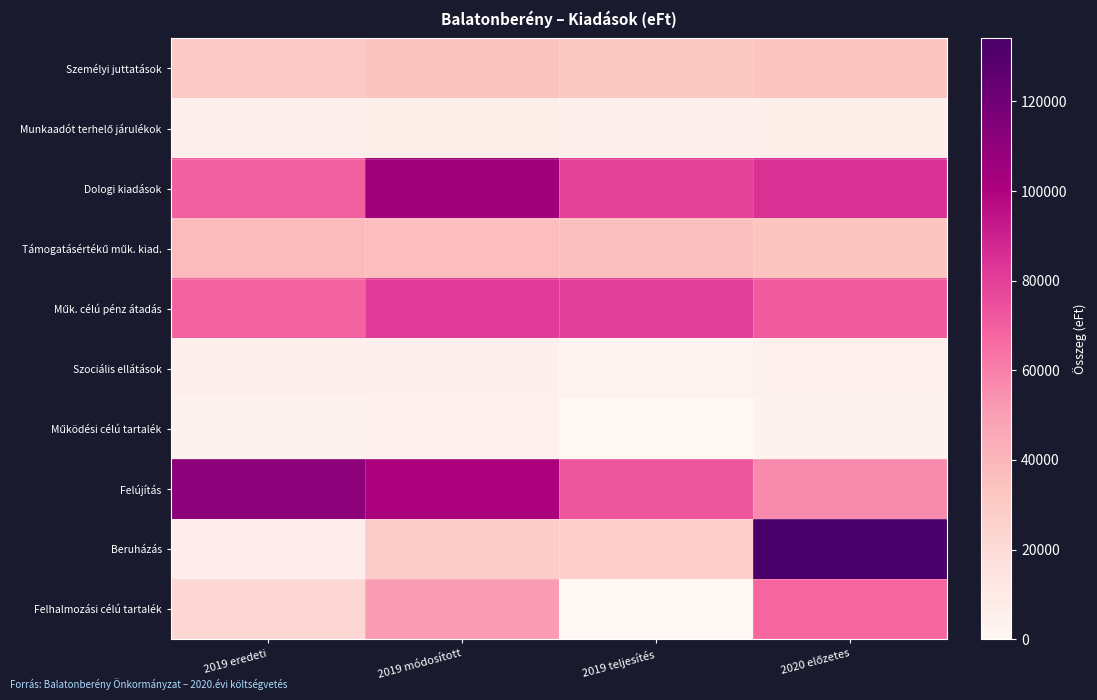

What is the greatest value displayed?

134065